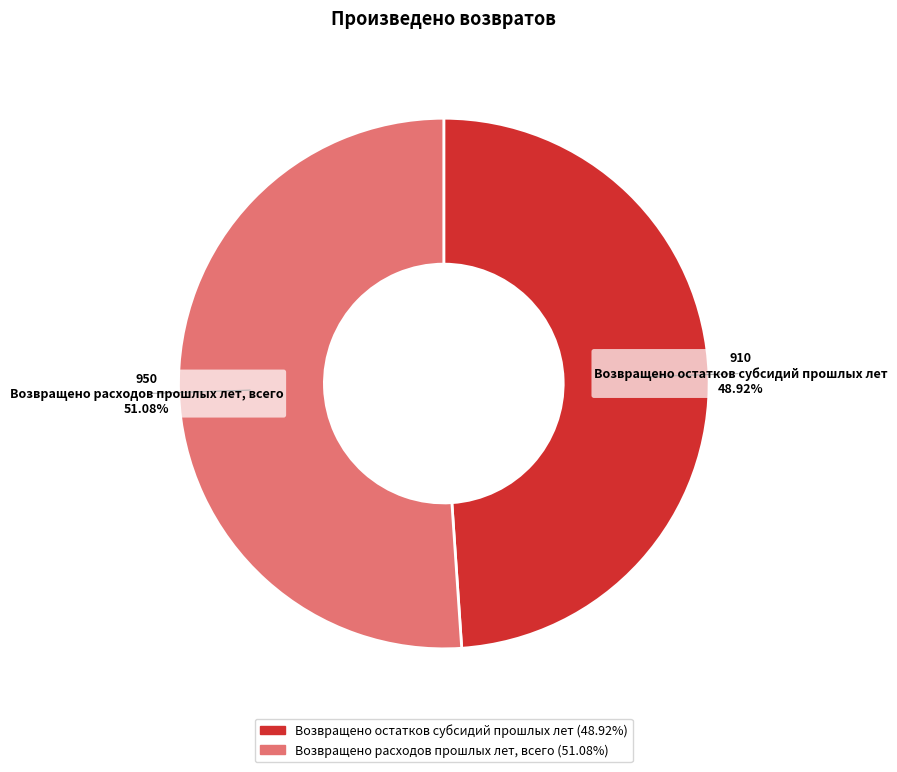

To the nearest percent, what is the difference between the largest and smallest slice percentages?

2%